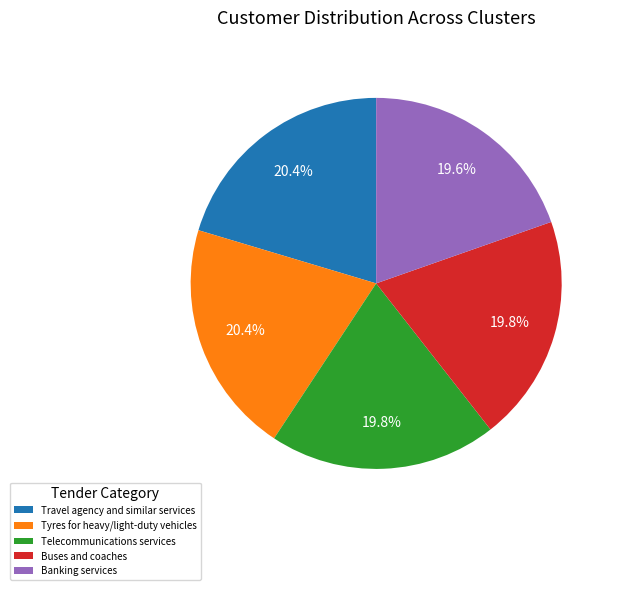

To the nearest percent, what percentage of the pie is Banking services?

20%